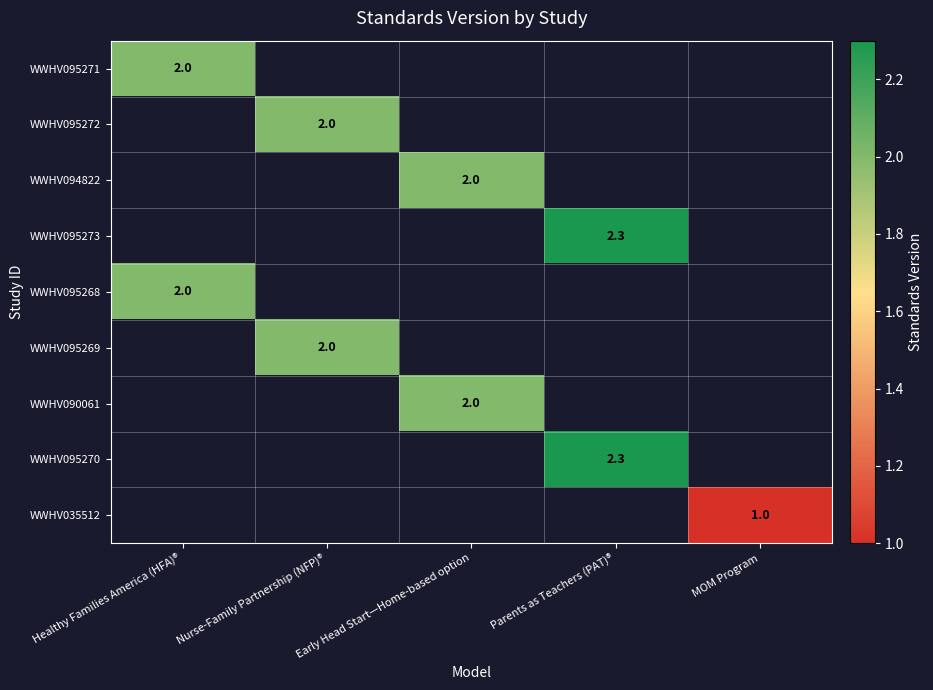

True or false: WWHV035512 has a value of 1.4 at MOM Program.

False